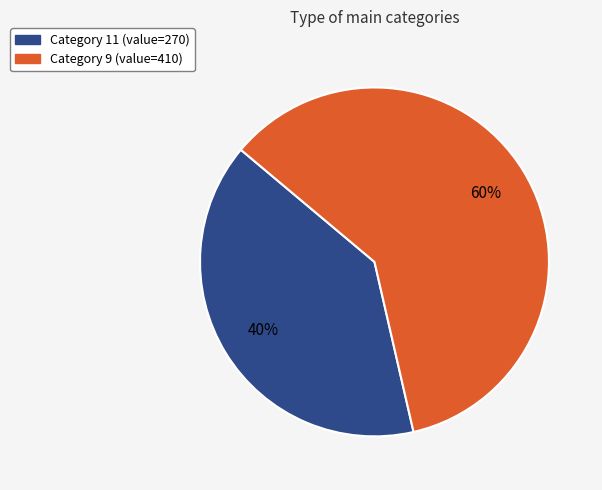

To the nearest percent, what is the average slice percentage?

50%